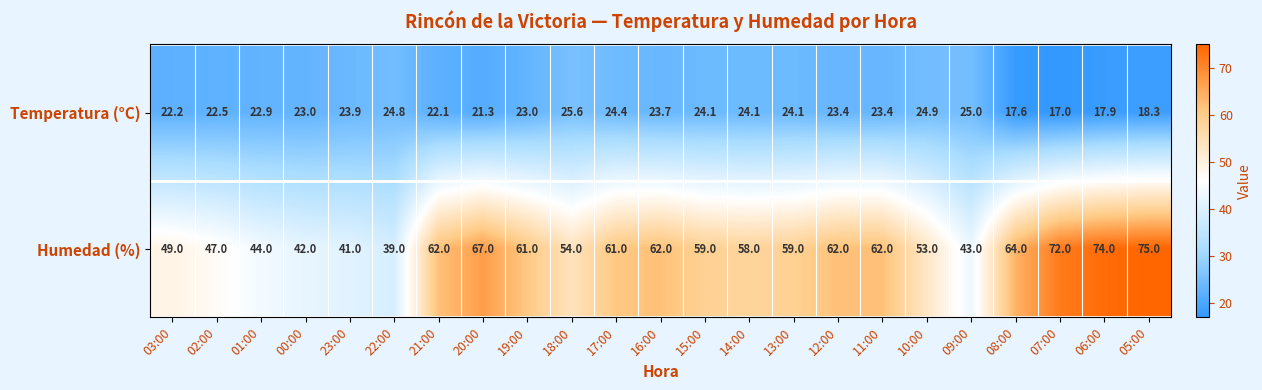

Rank the series by their average value, from lowest to highest.

Temperatura (°C), Humedad (%)